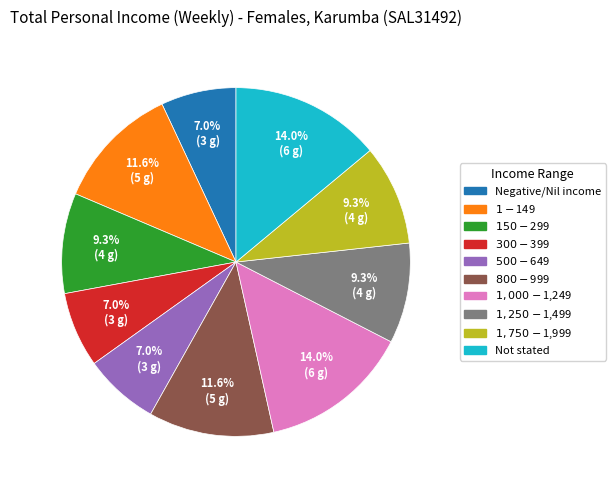

Is there a majority slice in this chart?

No